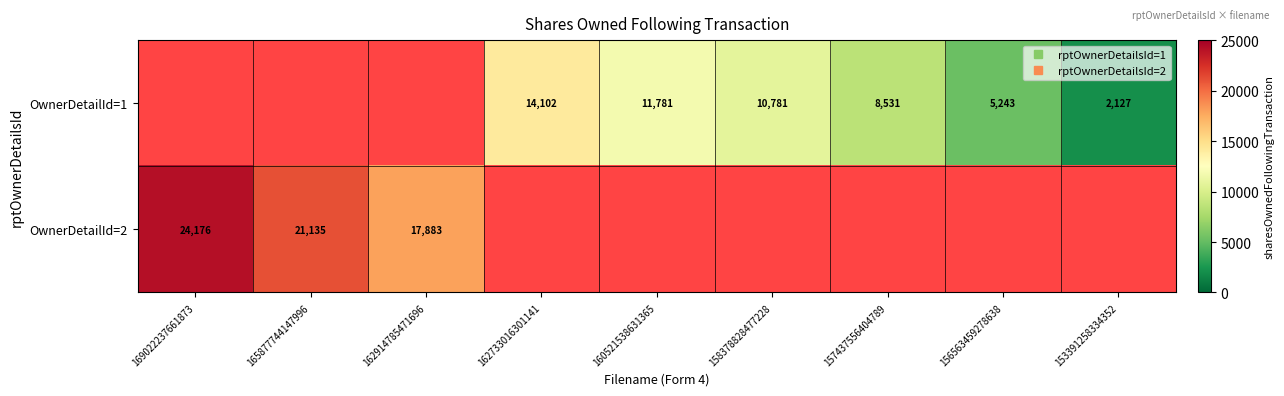

At which category does the chart reach its minimum across all series?

153391258334352